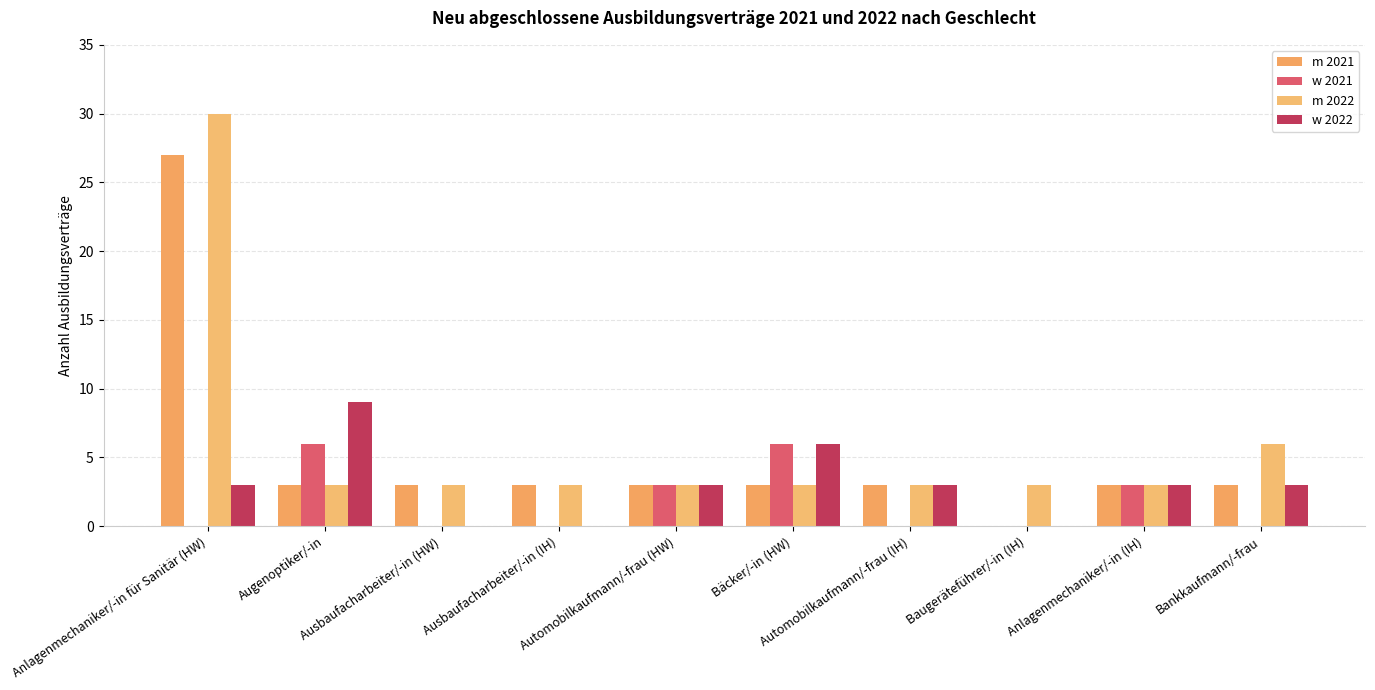

What is the spread (max minus min) of values at Baugeräteführer/-in (IH)?

3